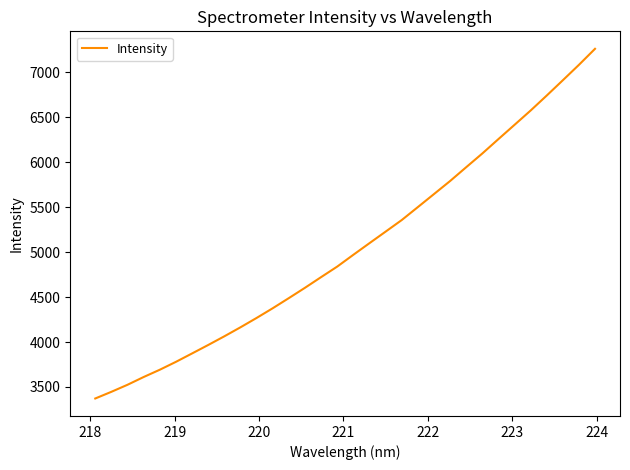

What is the average value?

5052.5